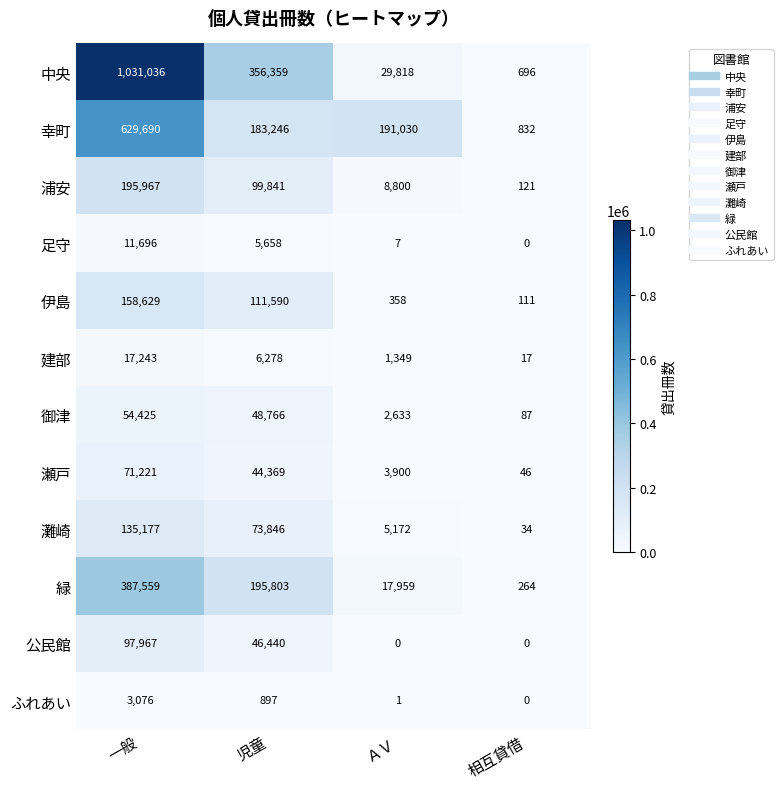

How many categories are shown in the chart?

4